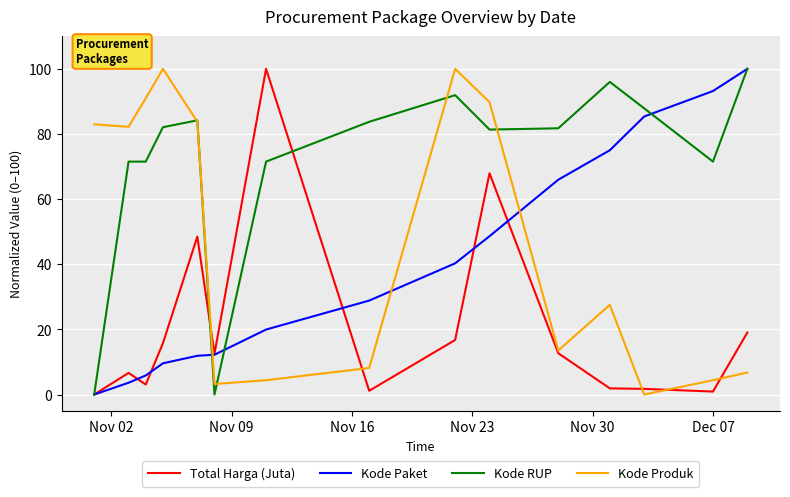

Does the chart have visible grid lines?

Yes